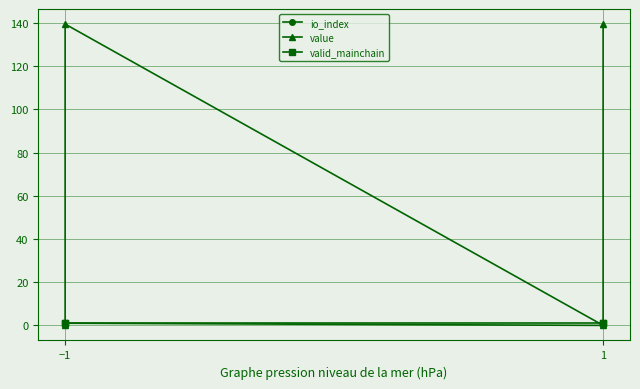

Does the chart display data point markers on the line(s)?

Yes